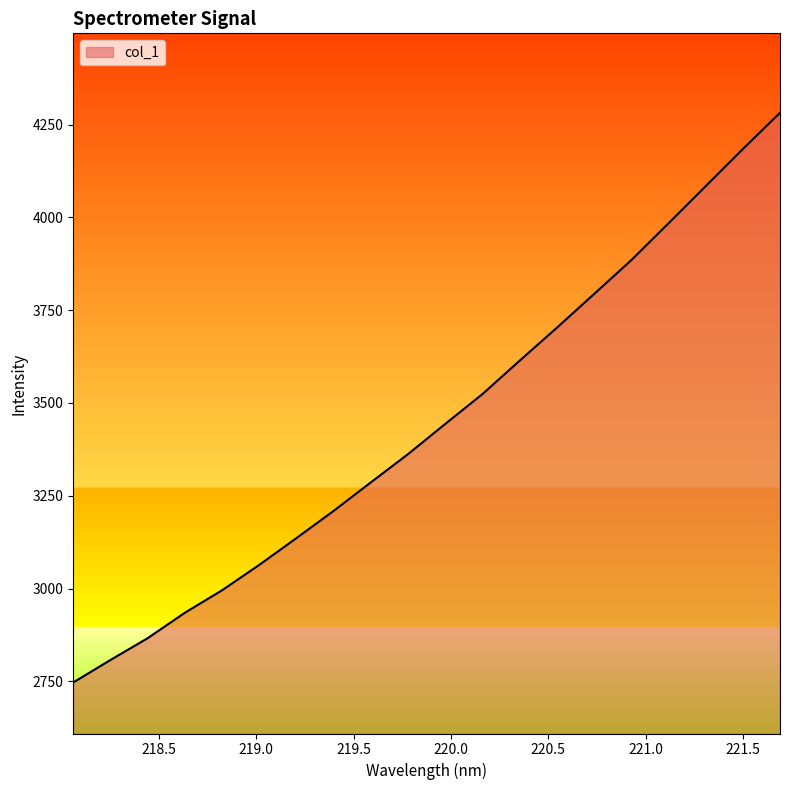

What is the greatest value displayed?

4281.7